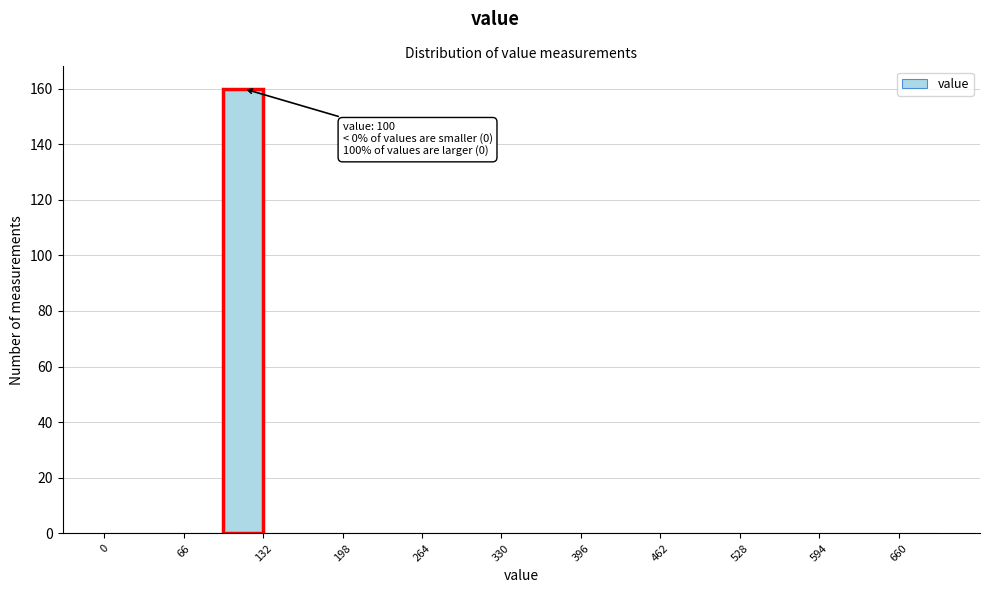

Read against the x-axis, roughly where is the centre of the tallest bar?

120